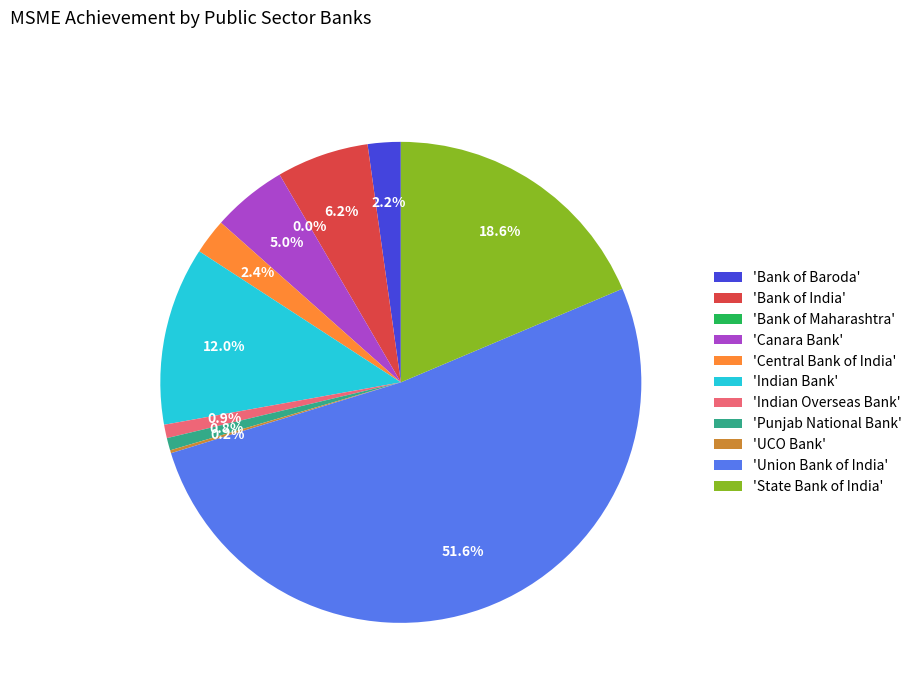

Does any single category account for the majority?

Yes